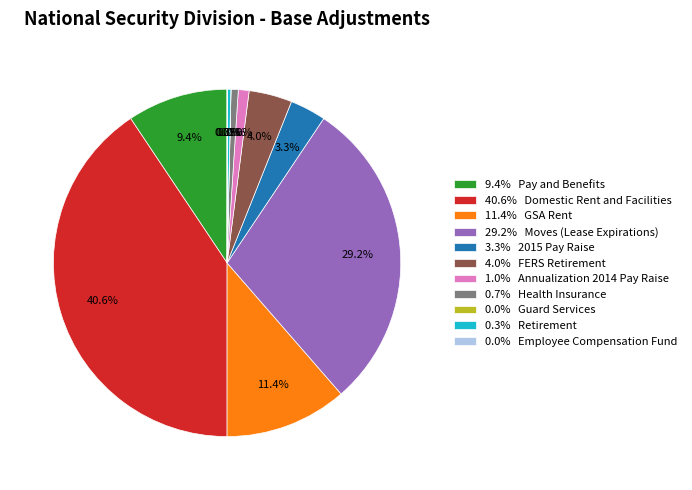

Is there a majority slice in this chart?

No